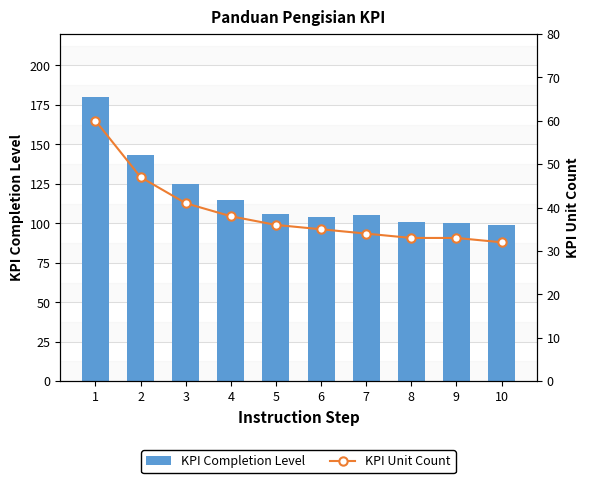

Which series has the largest range (max minus min)?

KPI Completion Level